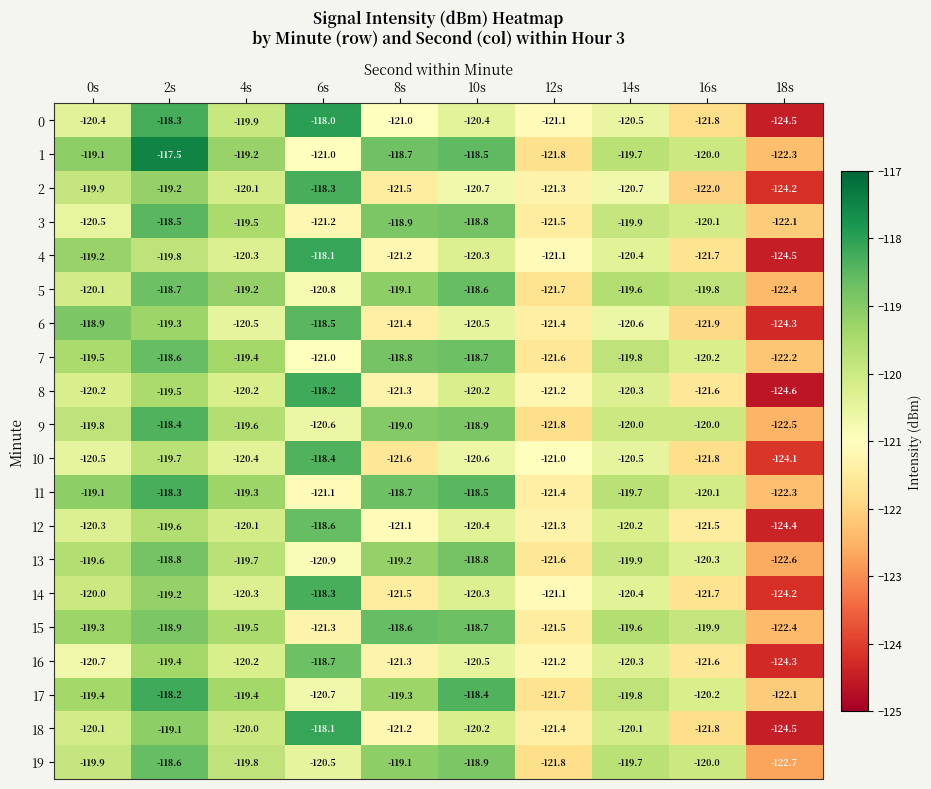

Which series changed the most between 4s and 10s?

17